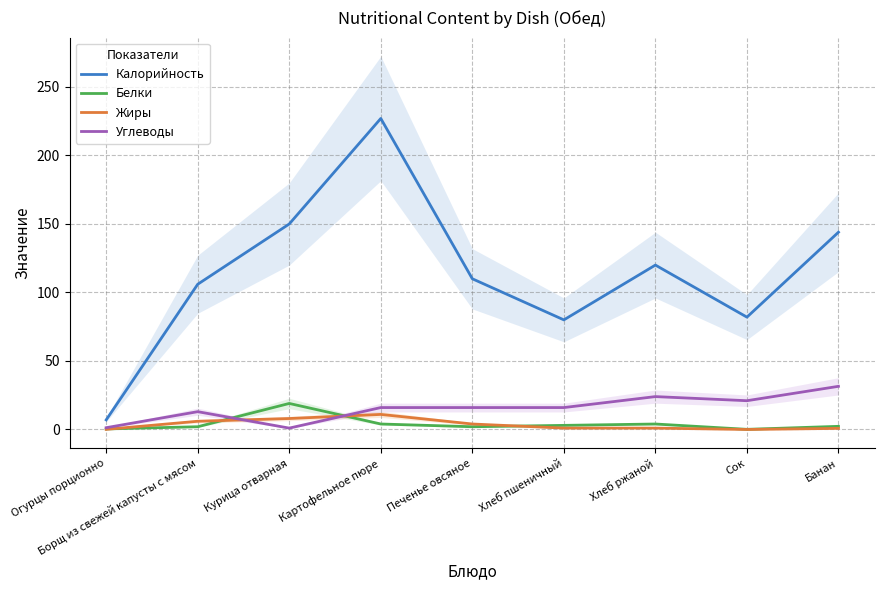

Which series has the largest range (max minus min)?

Калорийность